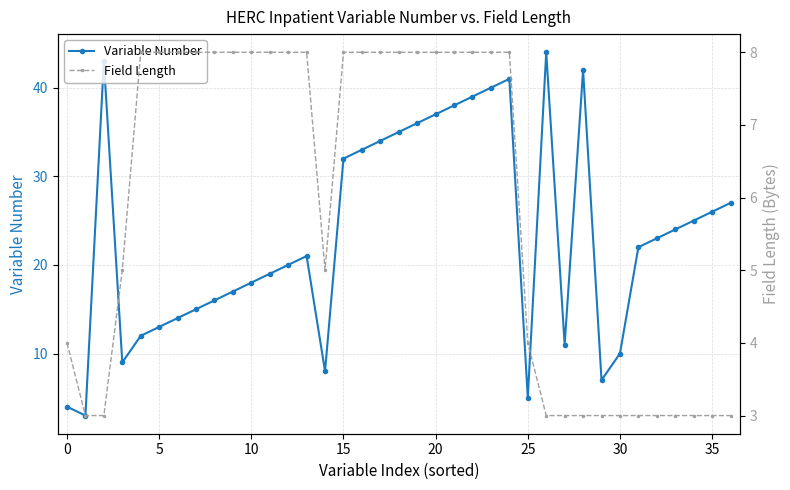

Count the number of categories in the chart.

37